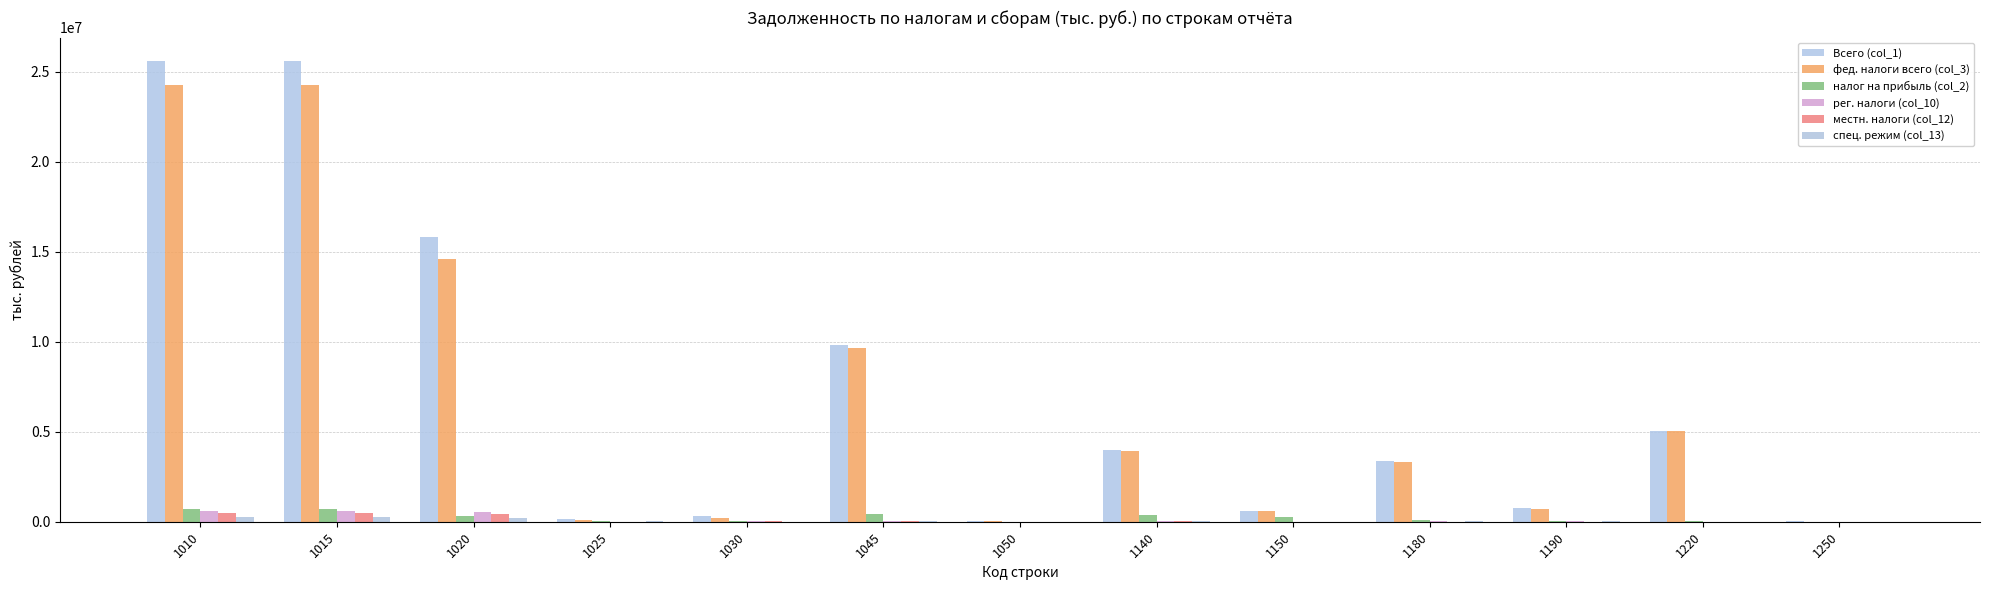

Which category has the highest value in the спец. режим (col_13) series?

1010